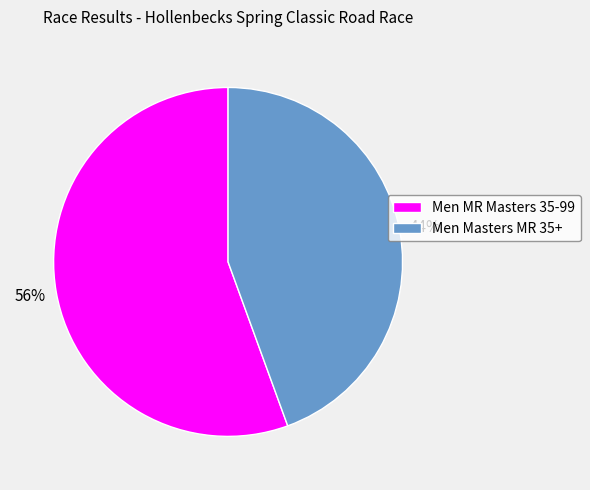

The Men Masters MR 35+ slice represents 53% of the pie. True or false?

False